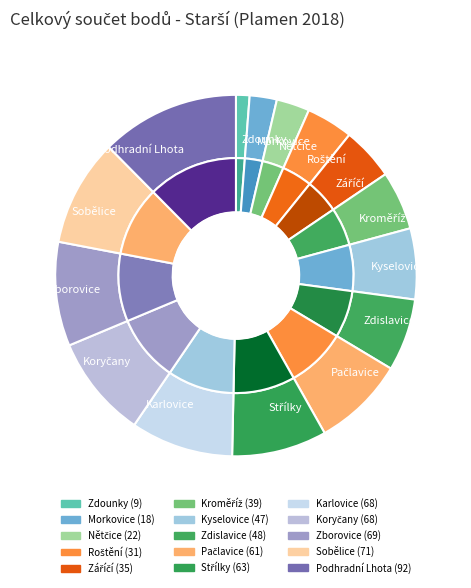

Approximately how many times larger is the value at Nětčice compared to Zdounky?

2.4